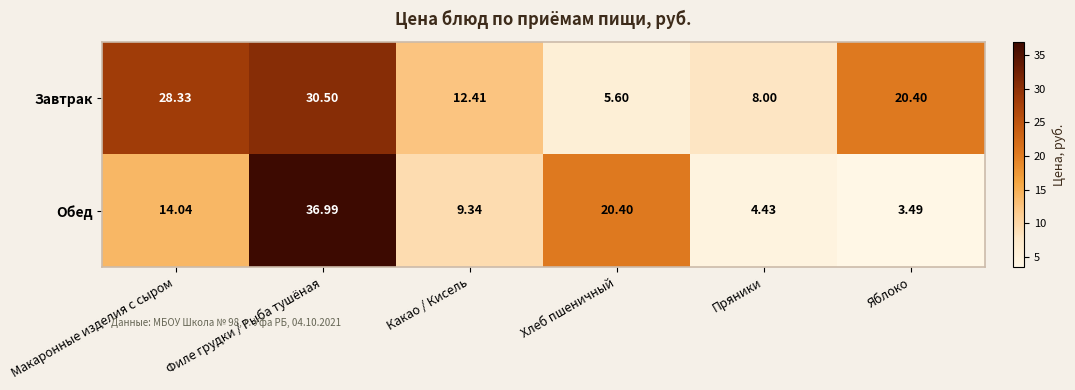

Rank the series by their average value, from lowest to highest.

Обед, Завтрак